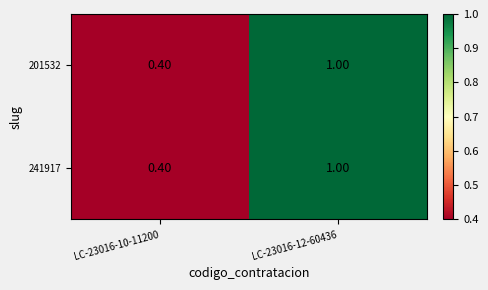

At which category does the chart reach its peak across all series?

LC-23016-12-60436